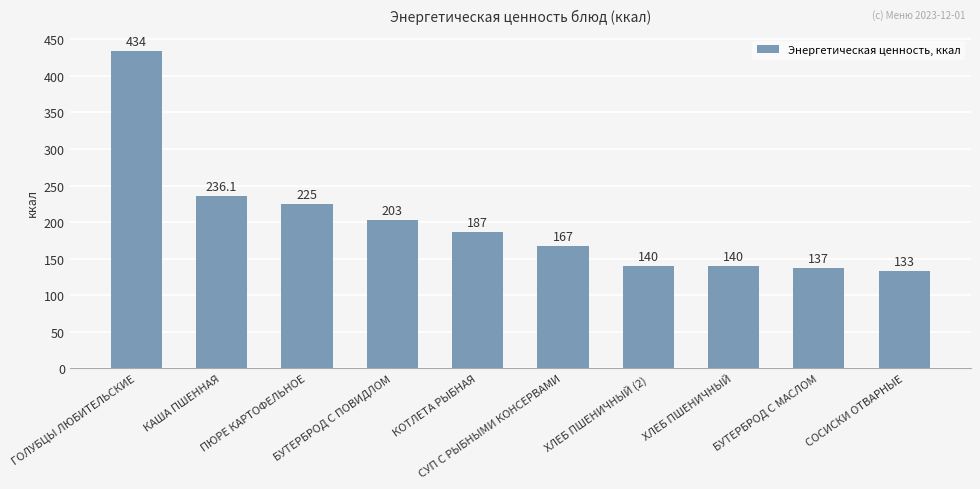

How many bars are there in total?

10